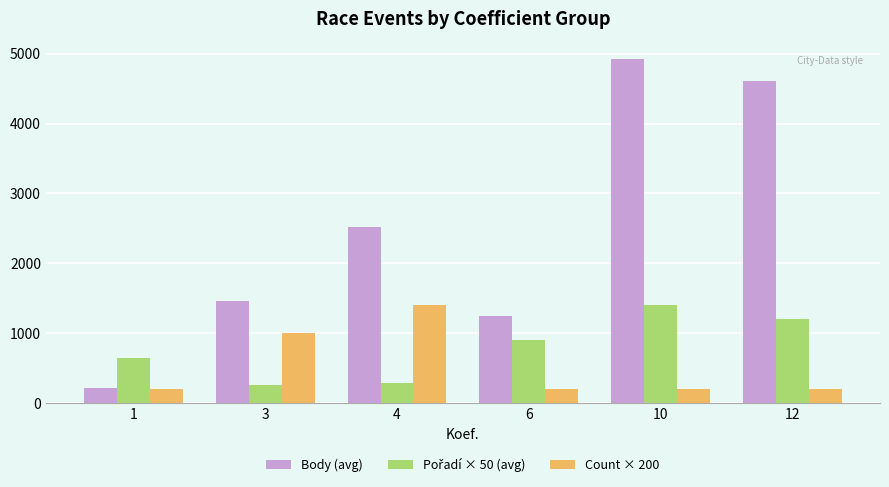

Does the chart contain stacked bars?

No